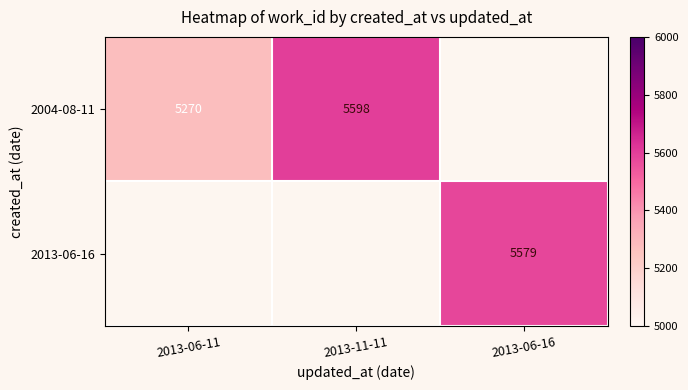

At 2013-06-16, list the series in order from smallest to largest.

2004-08-11, 2013-06-16